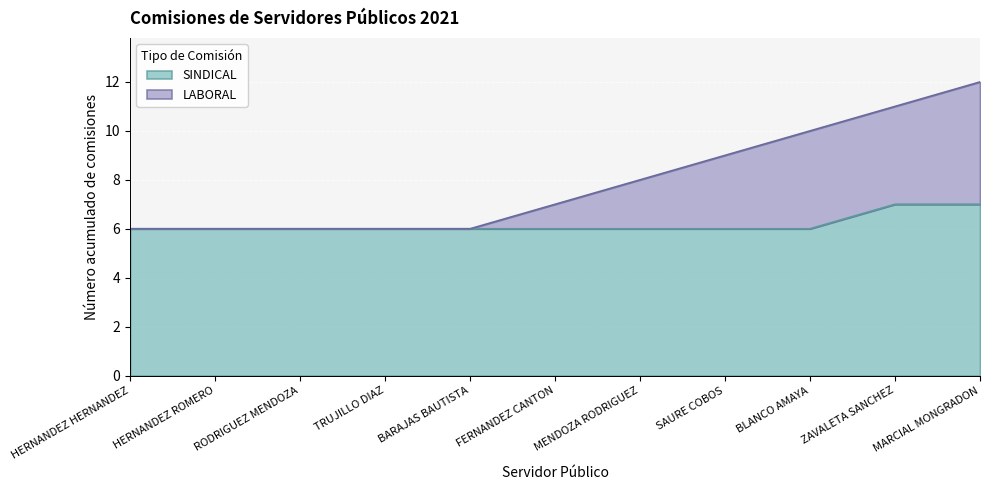

True or false: SINDICAL and LABORAL cross at least once.

False